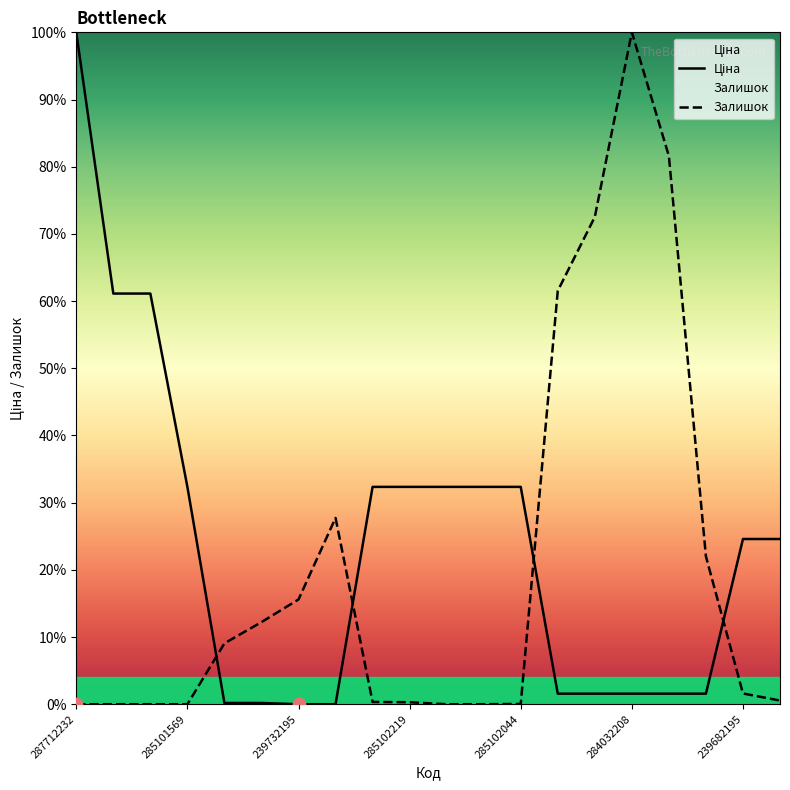

Which series has the largest total across all categories?

Ціна